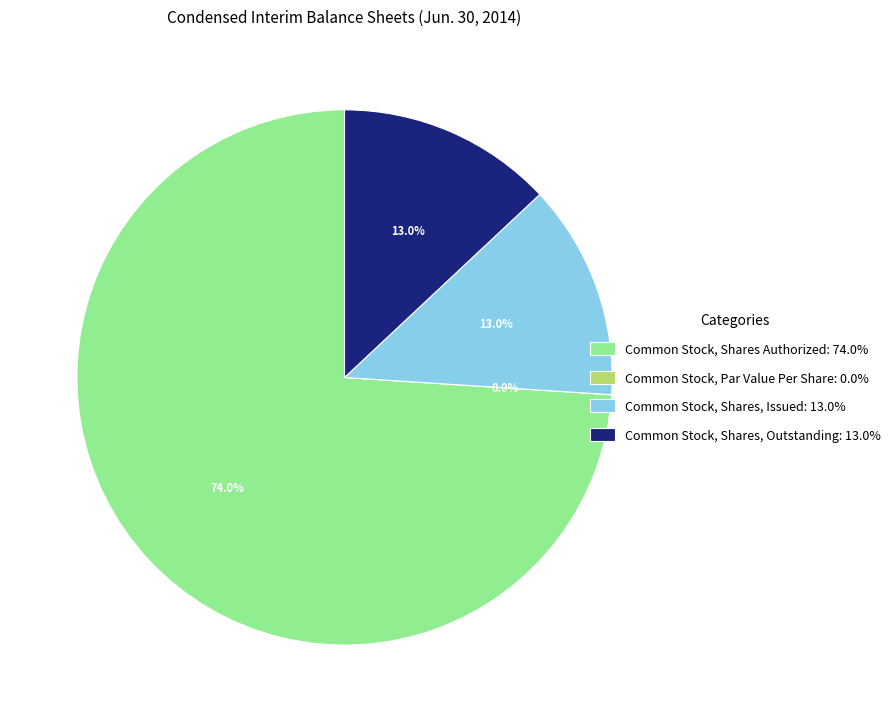

True or false: Common Stock, Shares Authorized accounts for 68% of the total.

False